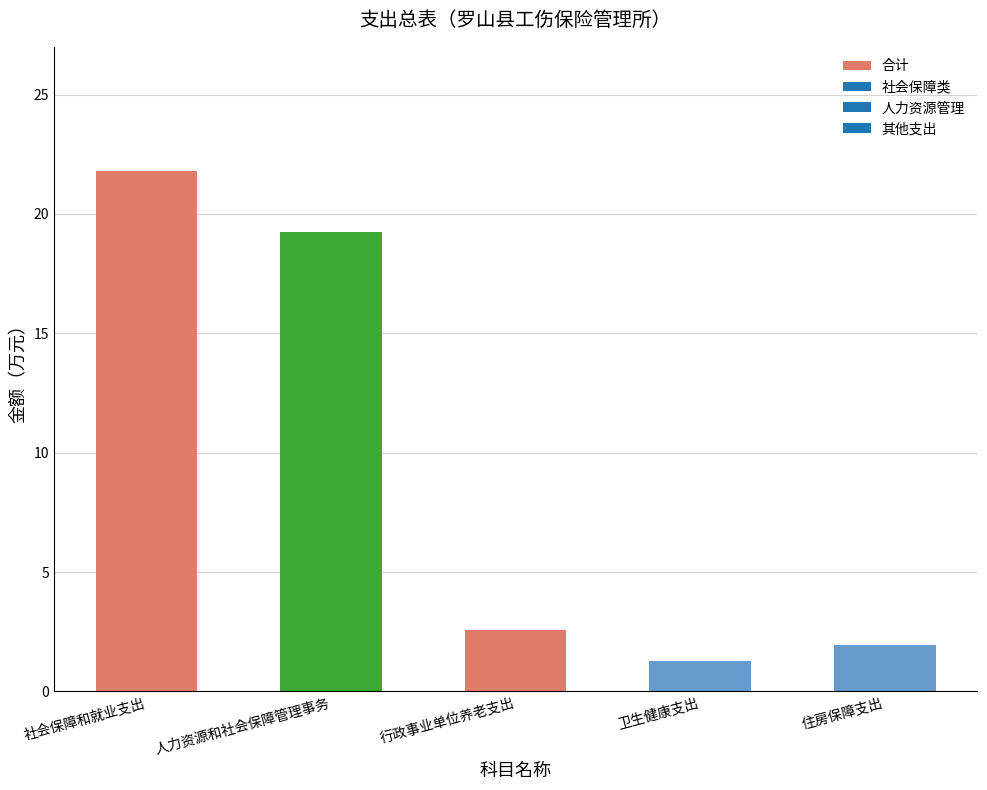

What is the difference between the values at 人力资源和社会保障管理事务 and 社会保障和就业支出?

2.6